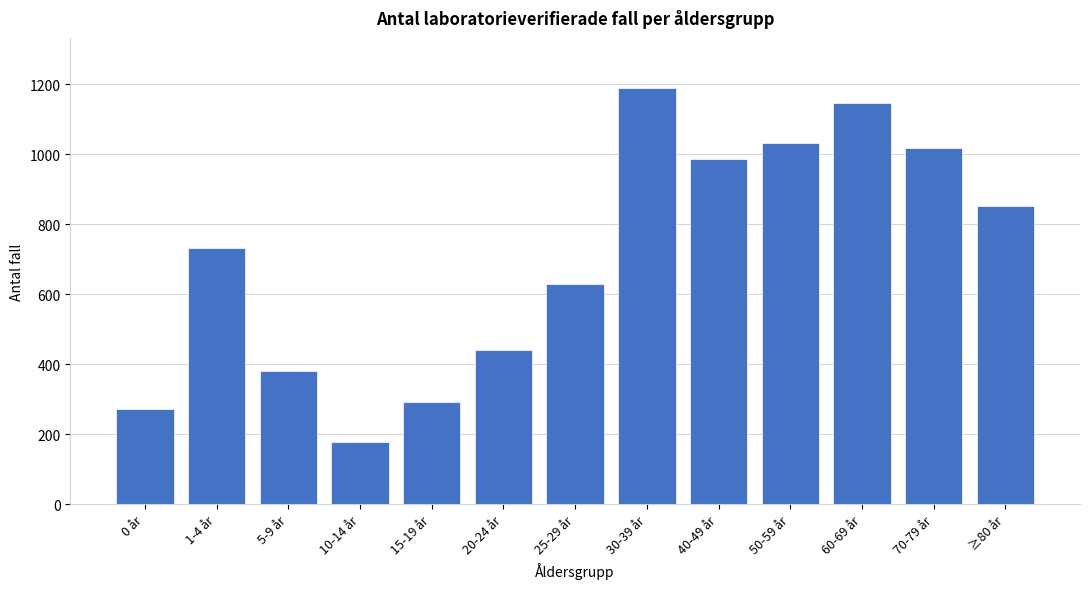

Reading left to right, transcribe all the data shown in this chart.

271	731	382	177	292	441	630	1189	985	1031	1146	1016	851